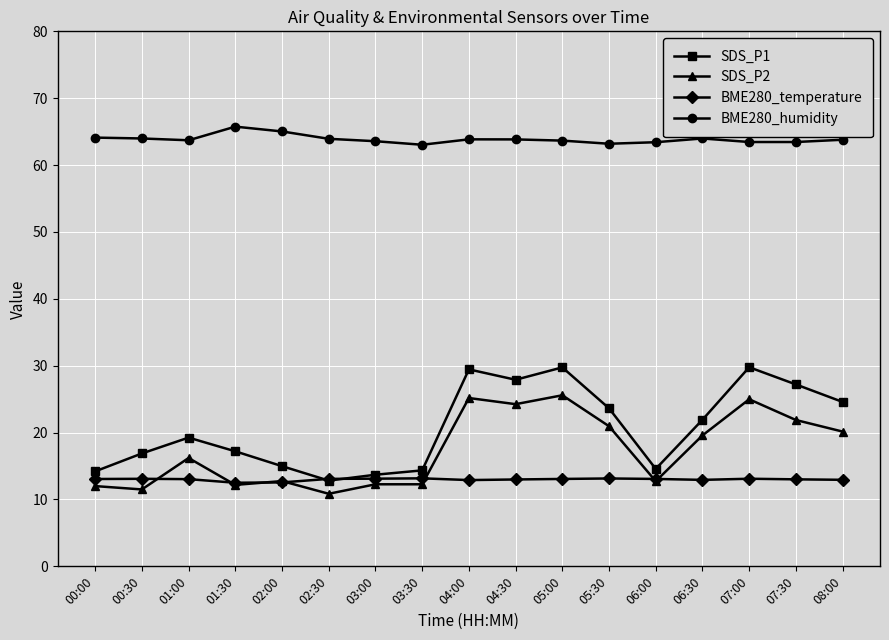

Does the chart have visible grid lines?

Yes